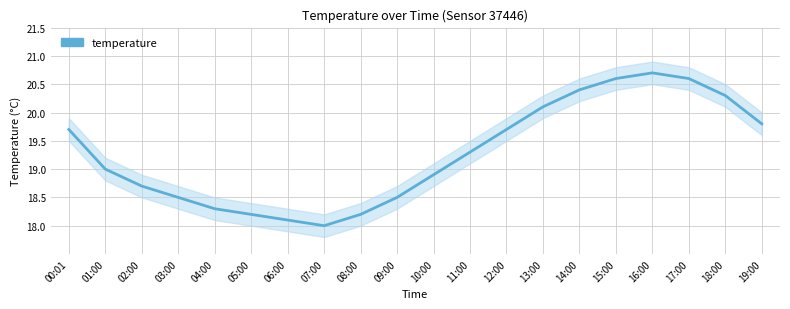

Where is the first local minimum?

07:00